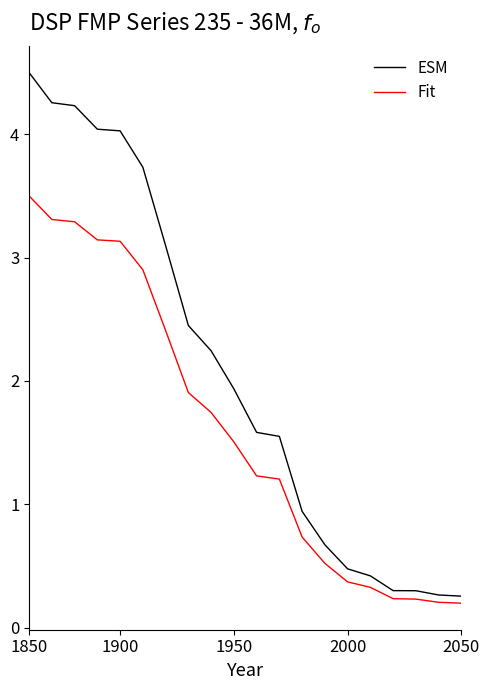

Which series has the largest total across all categories?

ESM